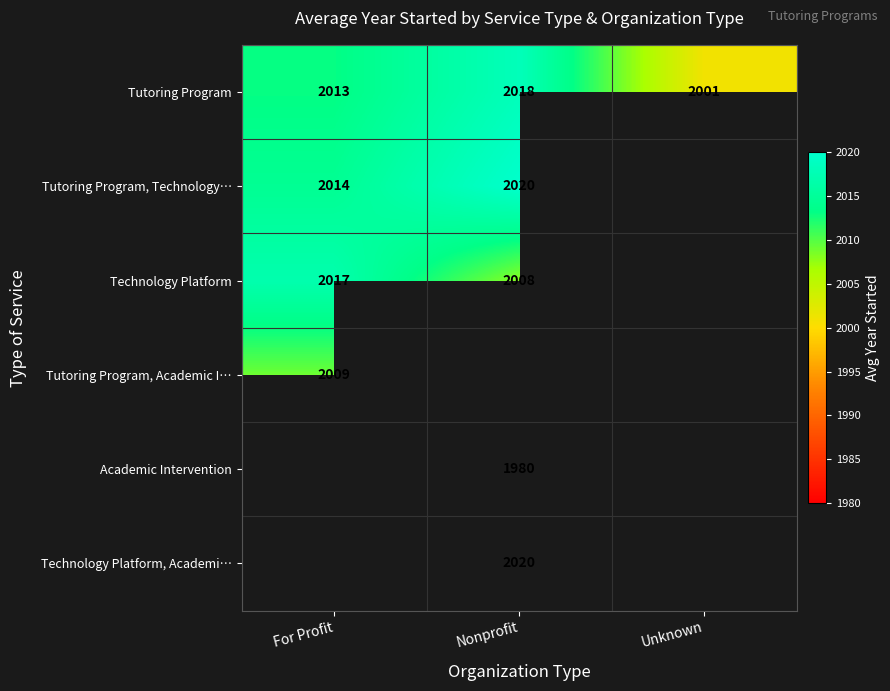

Is the value of Tutoring Program, Technology… at For Profit greater than the value of Technology Platform at Nonprofit?

Yes